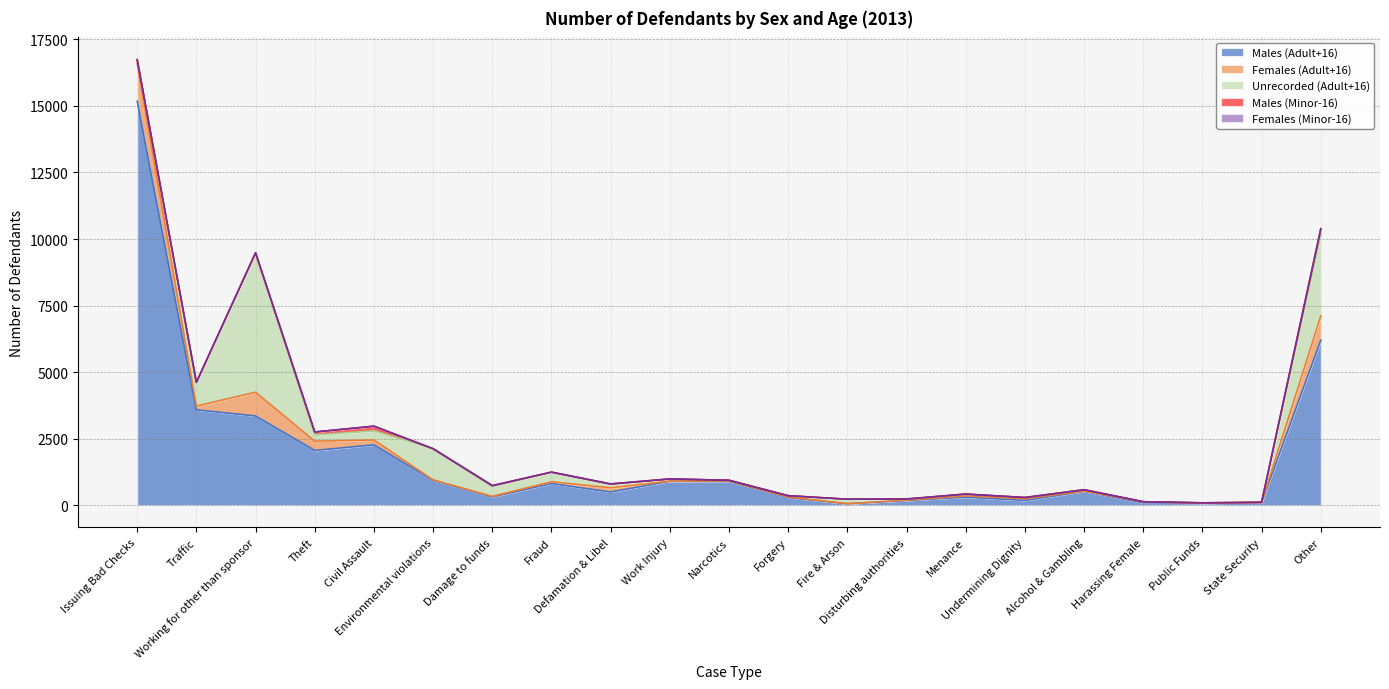

How many lines are shown in the chart?

5